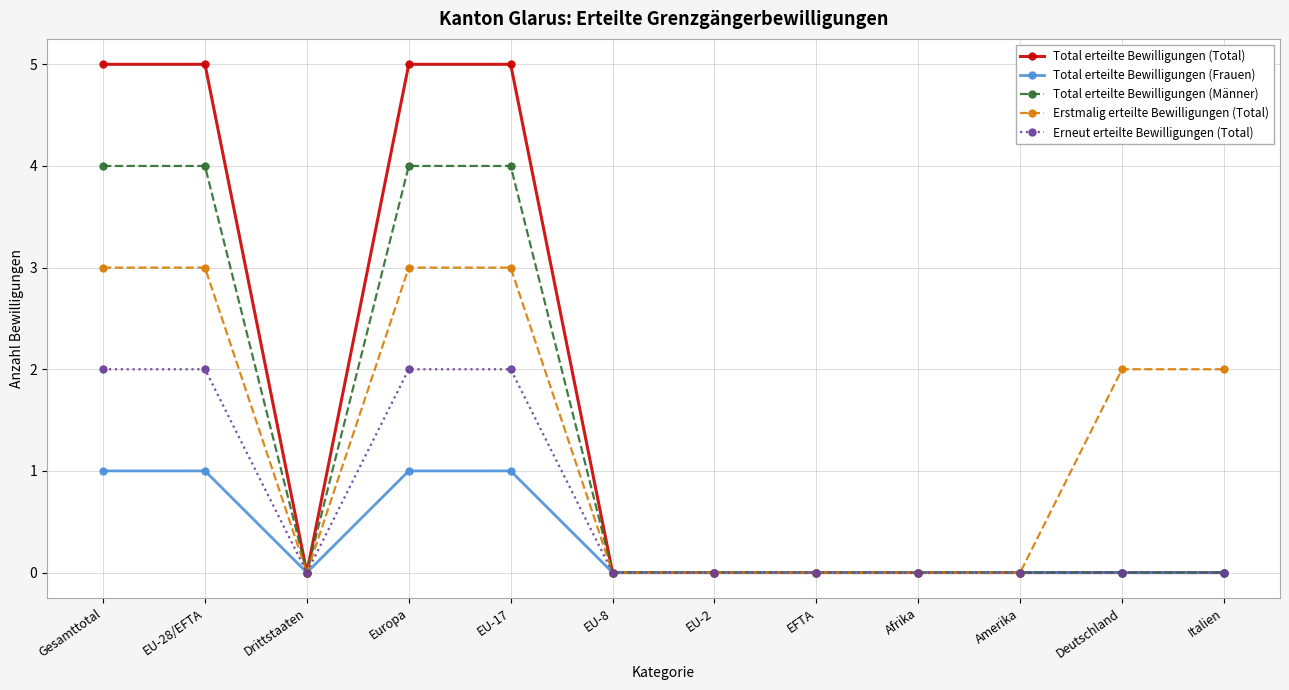

Rank the series by their maximum value, from highest to lowest.

Total erteilte Bewilligungen (Total), Total erteilte Bewilligungen (Männer), Erstmalig erteilte Bewilligungen (Total), Erneut erteilte Bewilligungen (Total), Total erteilte Bewilligungen (Frauen)